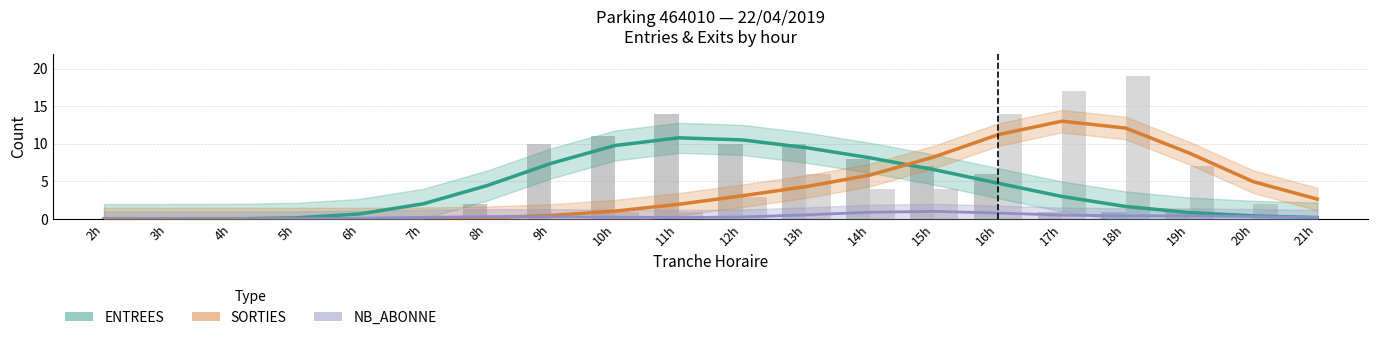

Count the number of categories in the chart.

20